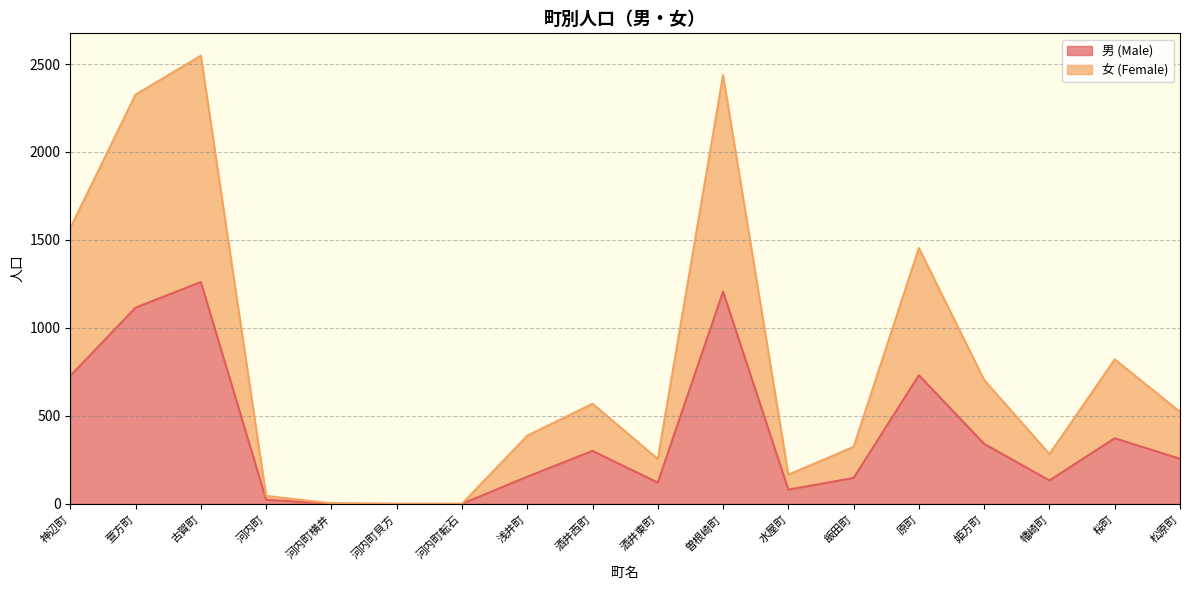

True or false: 男 (Male) has more than 2 points higher than both neighbors.

True